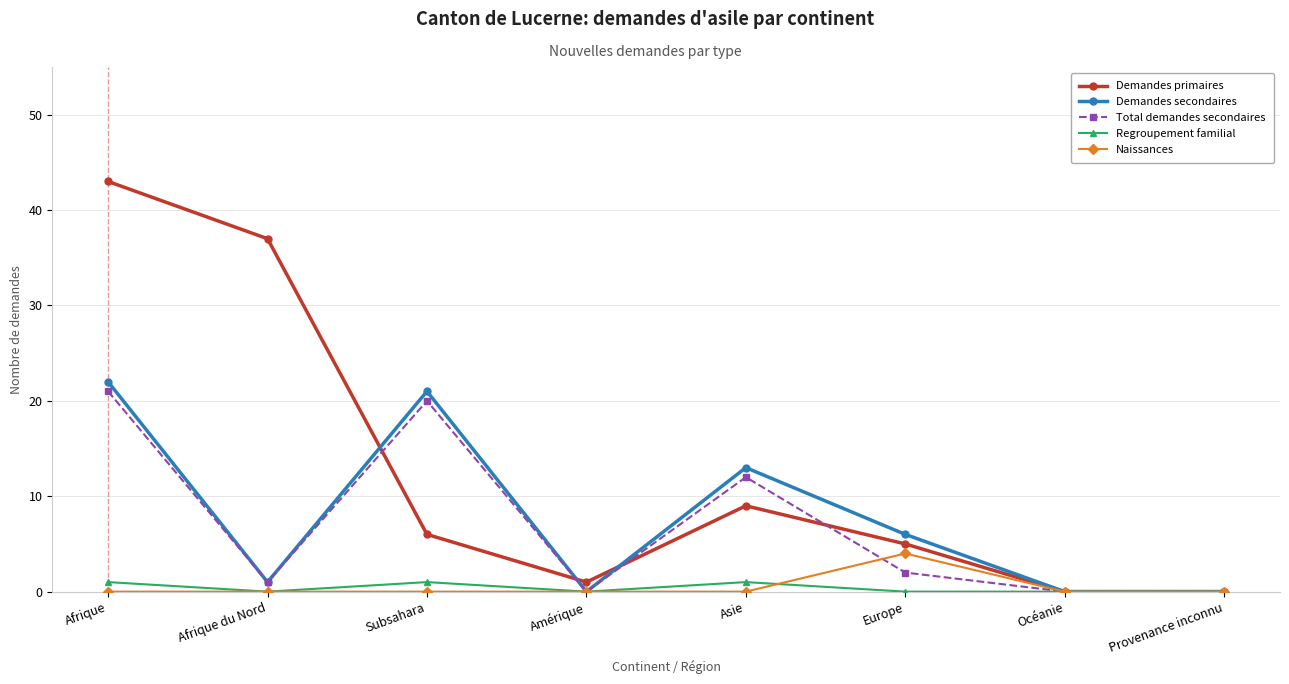

At which category does Demandes primaires reach its first local peak?

Asie